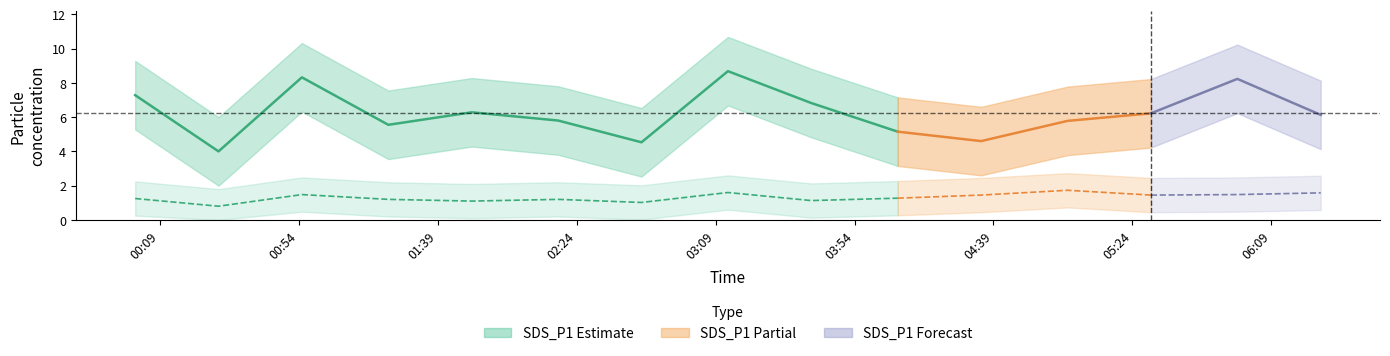

At which category does SDS_P1_lower reach its first local valley?

2022/05/13 00:28